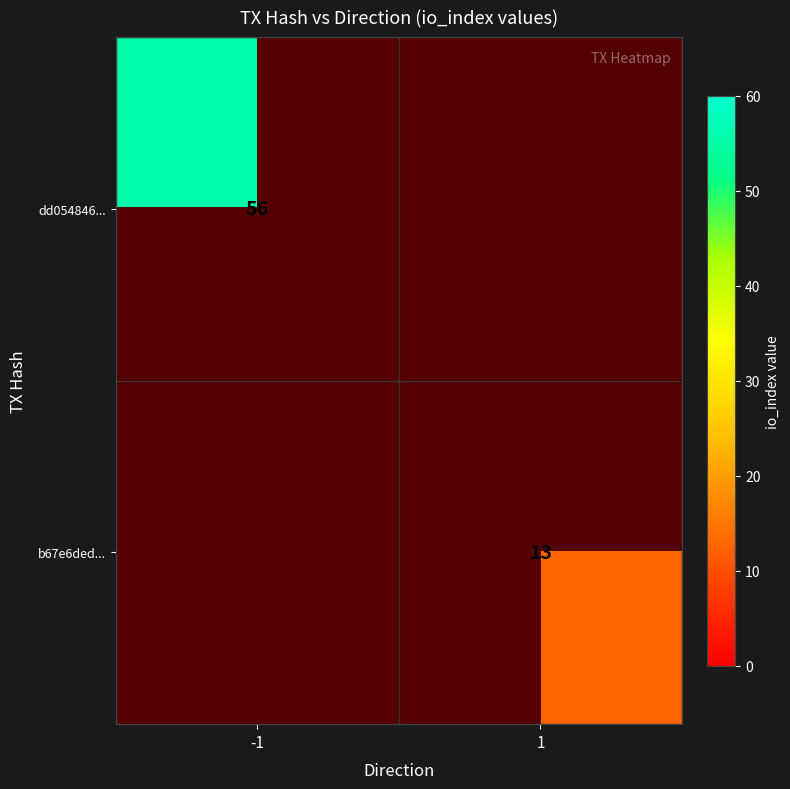

True or false: dd054846... has a value of 100 at -1.

False